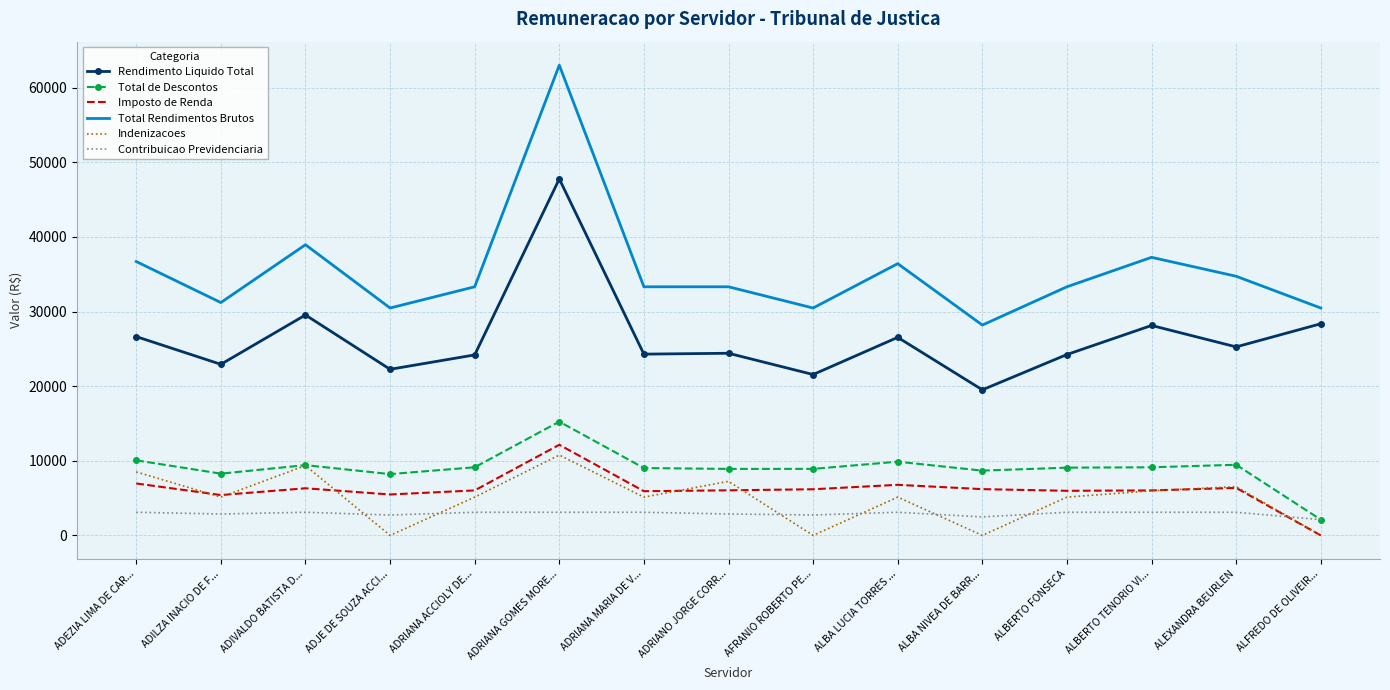

Between ADJE DE SOUZA ACCI... and ADRIANO JORGE CORR..., which series saw the biggest shift?

Indenizacoes